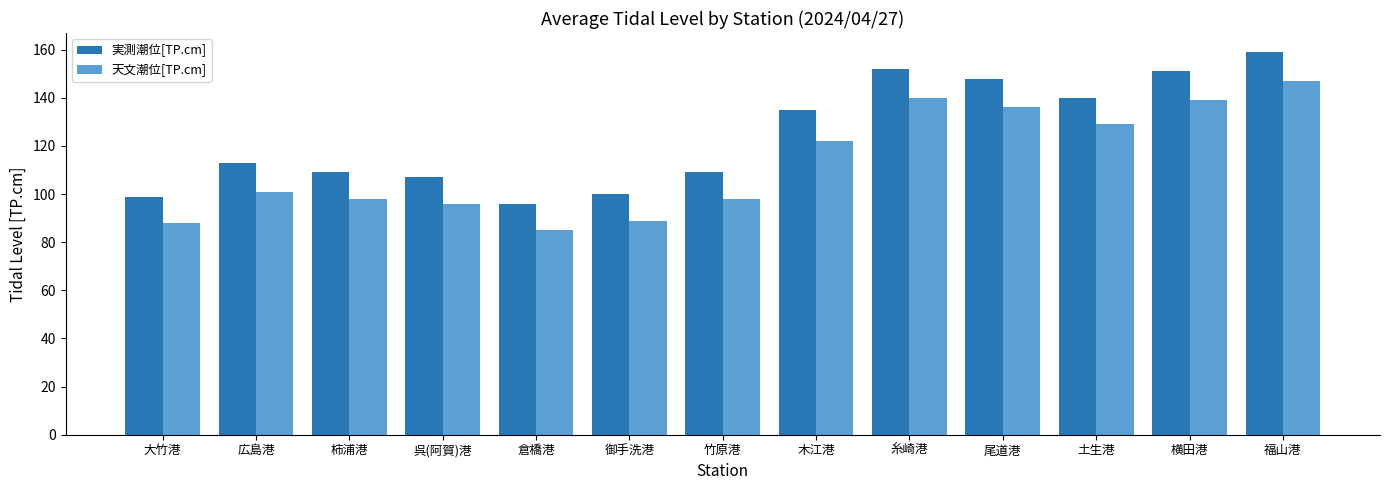

Reading left to right, what are all the values shown in this chart?

実測潮位[TP.cm]: 大竹港=99	広島港=113	柿浦港=109	呉(阿賀)港=107	倉橋港=96	御手洗港=100	竹原港=109	木江港=135	糸崎港=152	尾道港=148	土生港=140	横田港=151	福山港=159
天文潮位[TP.cm]: 大竹港=88	広島港=101	柿浦港=98	呉(阿賀)港=96	倉橋港=85	御手洗港=89	竹原港=98	木江港=122	糸崎港=140	尾道港=136	土生港=129	横田港=139	福山港=147